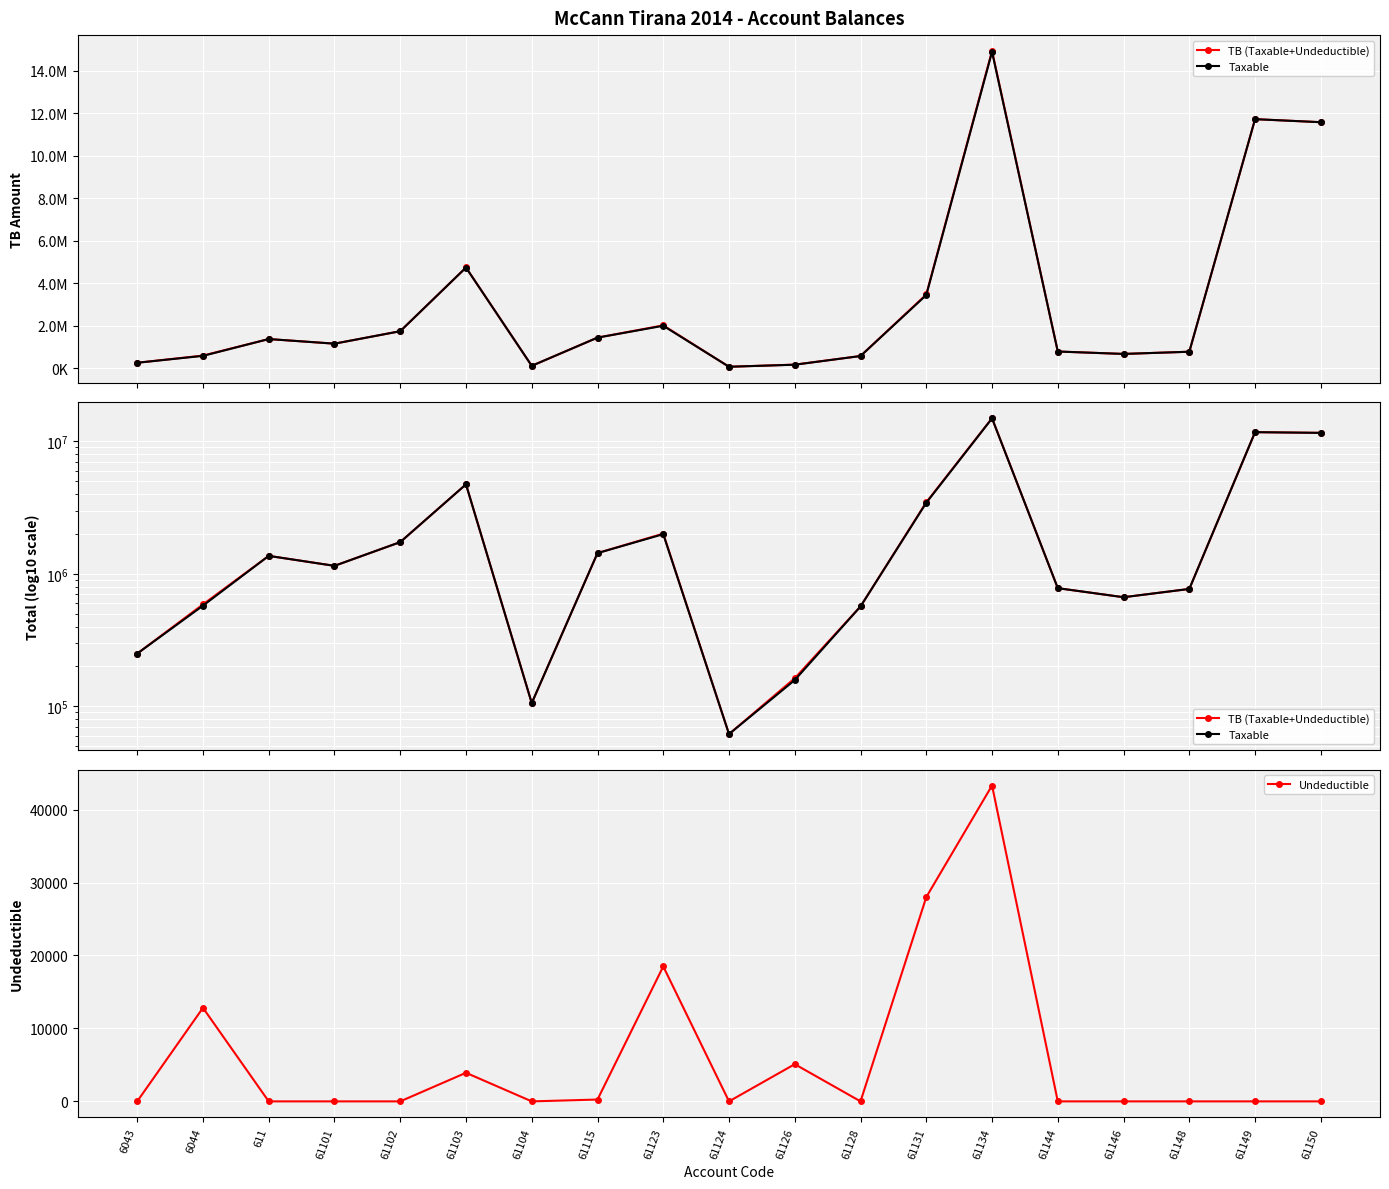

Reading left to right, list all the values displayed in this chart.

TB (Taxable+Undeductible): 250227.1	588118.9	1366068.5	1149043.7	1735151.5	4735066.9	105900.0	1434003.2	2010362.2	61813.2	163090.0	567460.5	3465988.5	14931158.8	779642.1	666085.5	769080.9	11717876.6	11574631.1
Taxable: 250227.1	575296.9	1366068.5	1149043.7	1735151.5	4731146.9	105900.0	1433753.2	1991862.2	61813.2	157990.0	567460.5	3437988.5	14887859.8	779642.1	666085.5	769080.9	11717876.6	11574631.1
Undeductible: 0.0	12822.0	0.0	0.0	0.0	3920.0	0.0	250.0	18500.0	0.0	5100.0	0.0	28000.0	43299.0	0.0	0.0	0.0	0.0	0.0